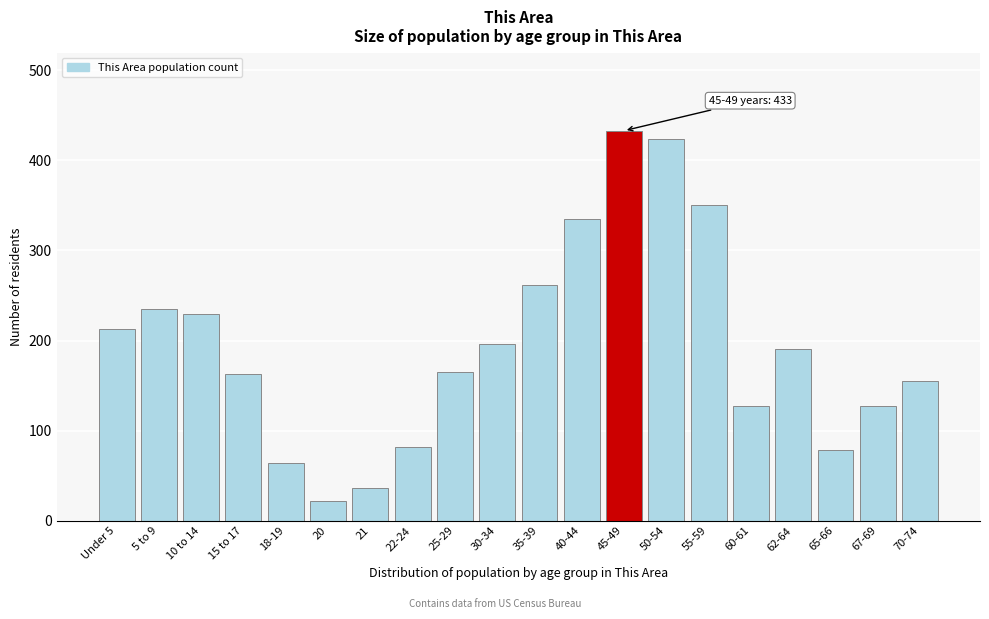

Which has a higher value, 45-49 or 5 to 9?

45-49